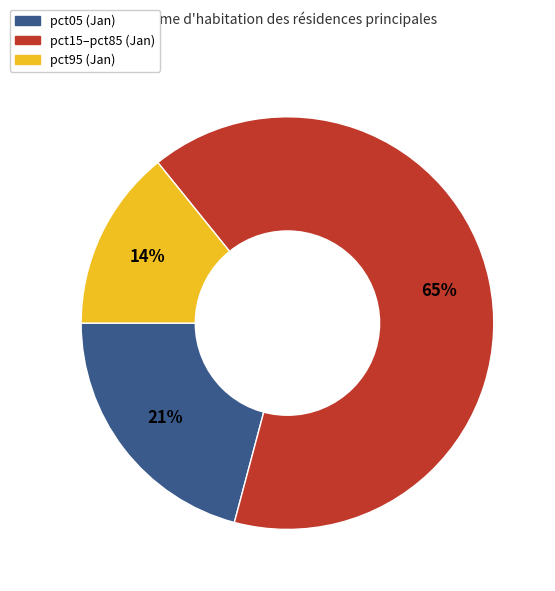

Is there a majority slice in this chart?

Yes